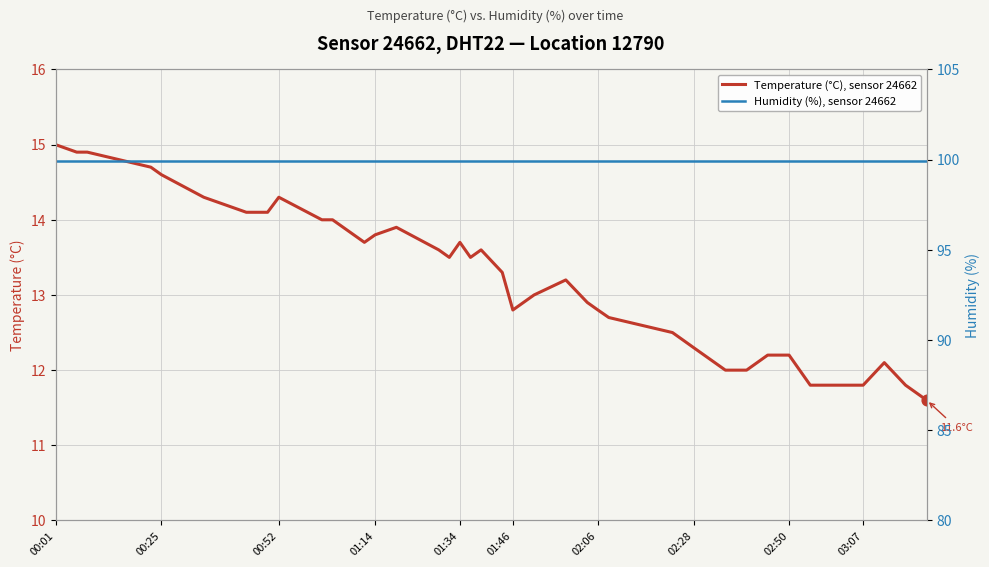

What are all the series names shown in the legend?

Temperature (°C), sensor 24662, Humidity (%), sensor 24662